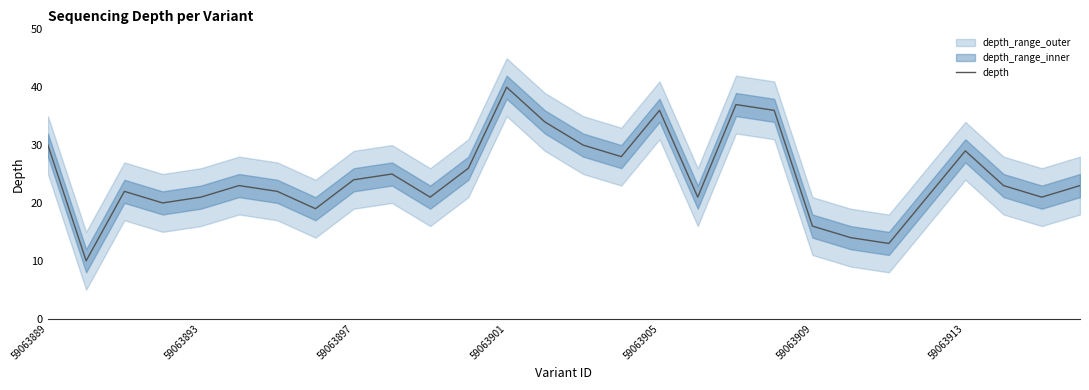

The value at 14 is 50. True or false?

False